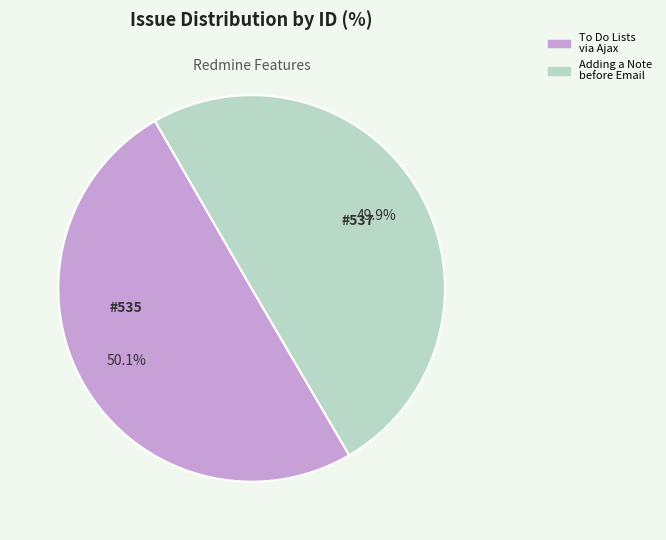

Does any single category account for the majority?

Yes